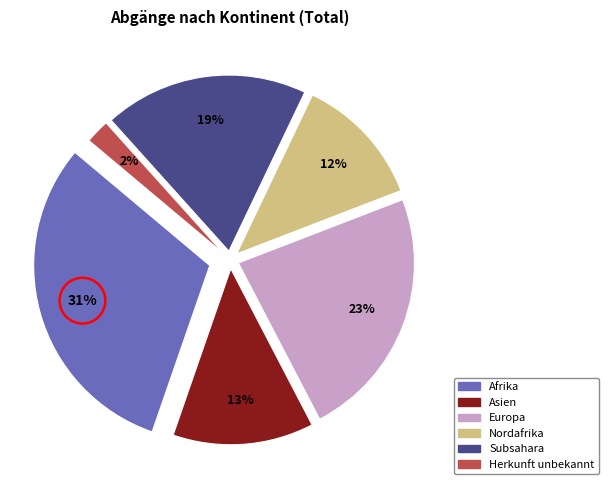

Between Subsahara and Asien, which is larger?

Subsahara